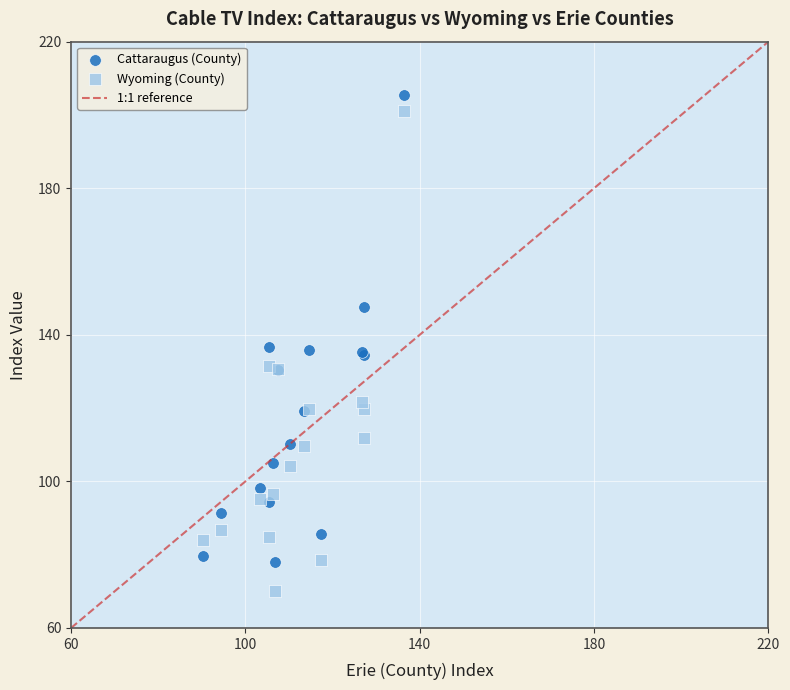

Which series contains the lowest Y value?

Wyoming (County)